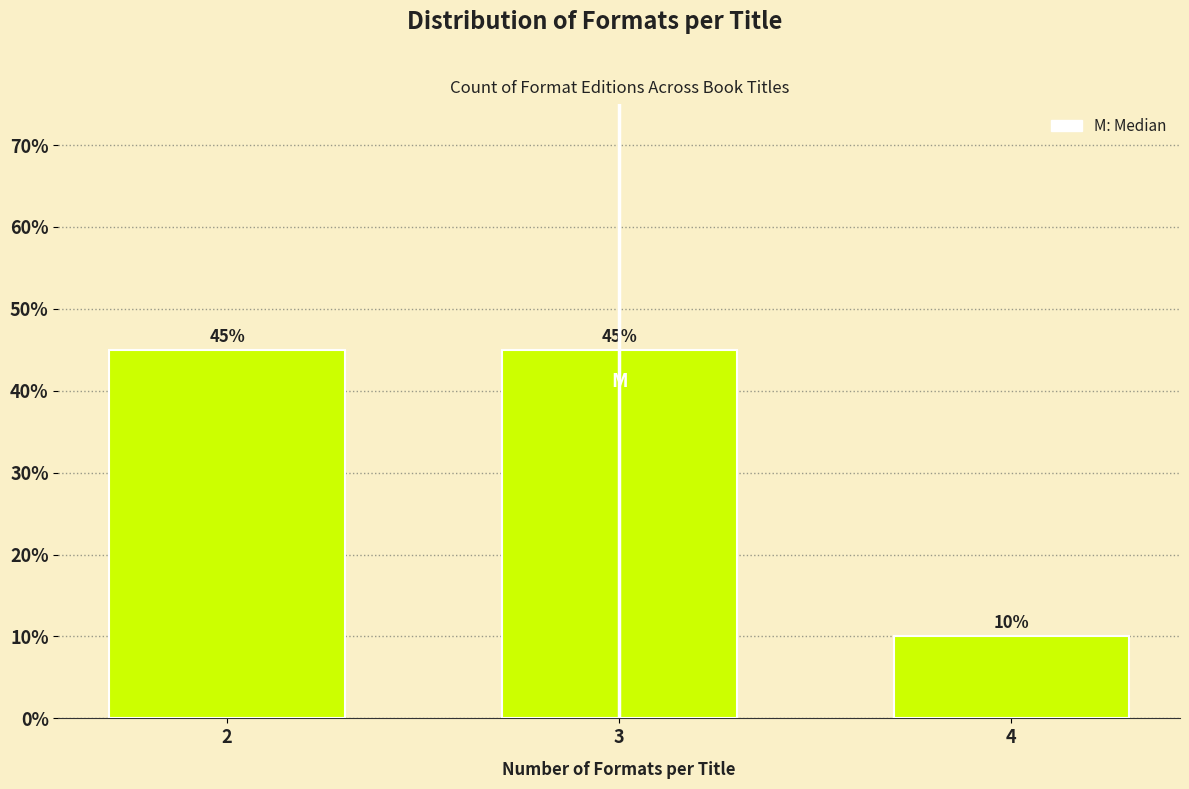

Reading left to right, what are all the values shown in this chart?

45	45	10